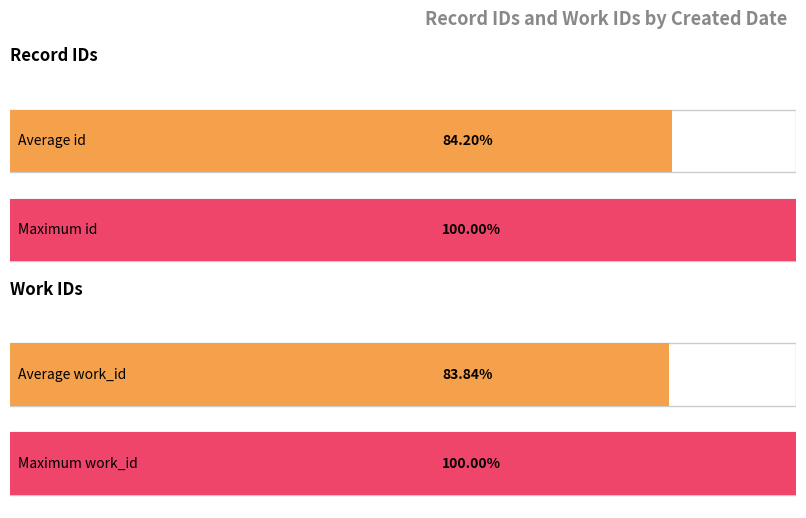

What are all the series names shown in the legend?

id, work_id